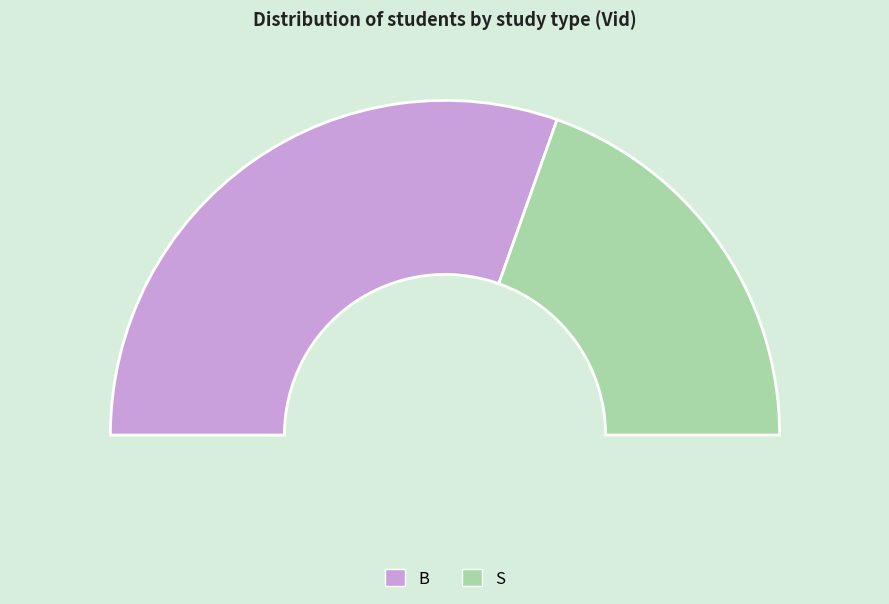

What is the total percentage of S and B?

100.0%